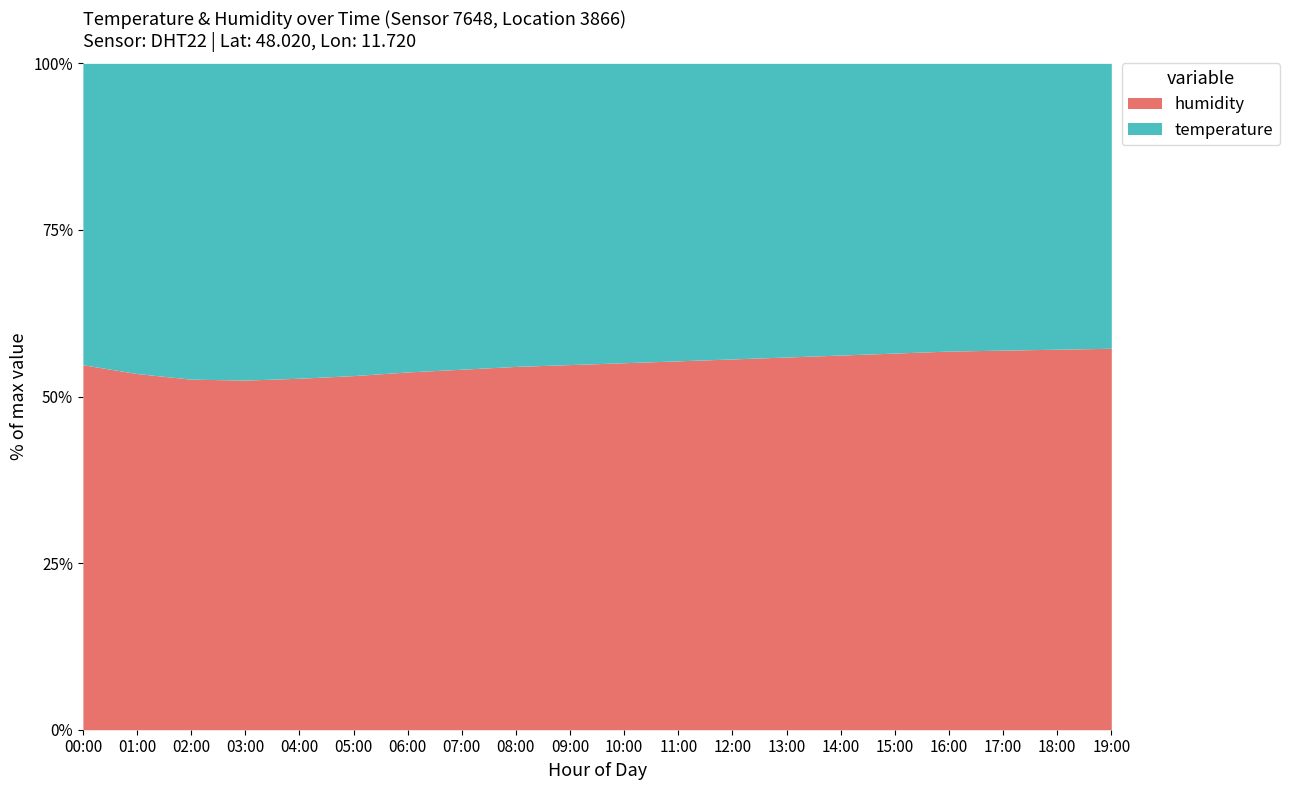

At which label does temperature reach its peak?

03:00